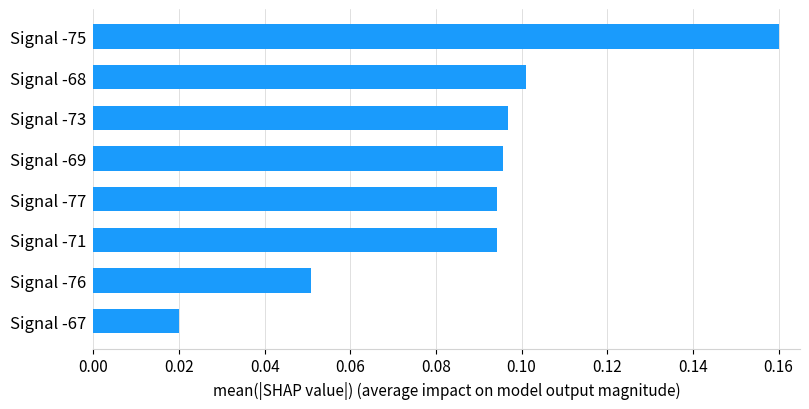

Which has a higher value, Signal -67 or Signal -76?

Signal -76